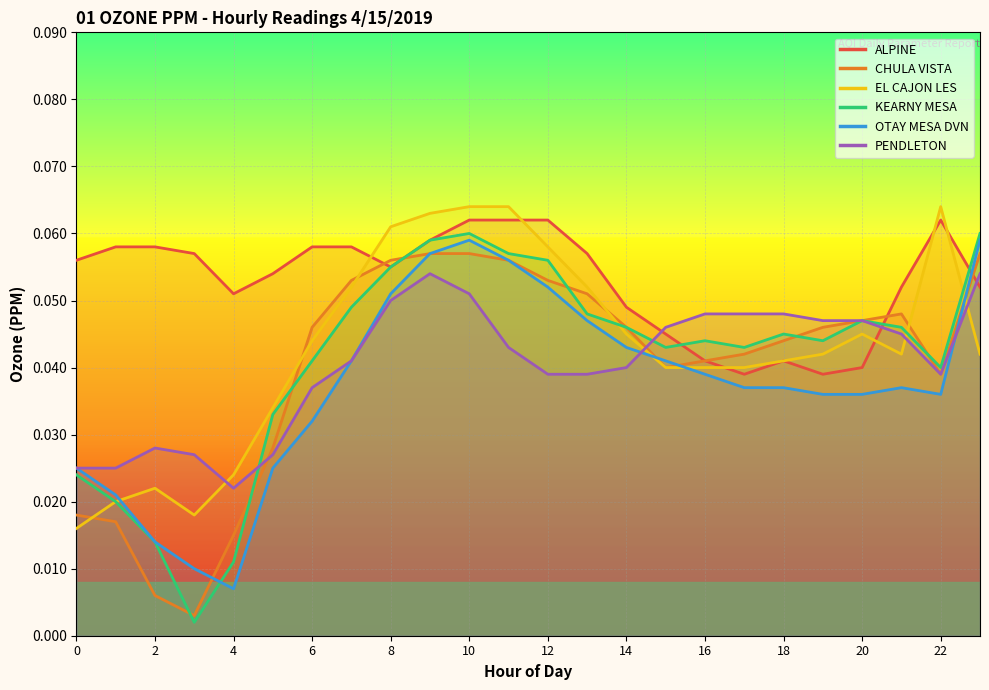

Is it true that CHULA VISTA equals 0.1 at 18?

False